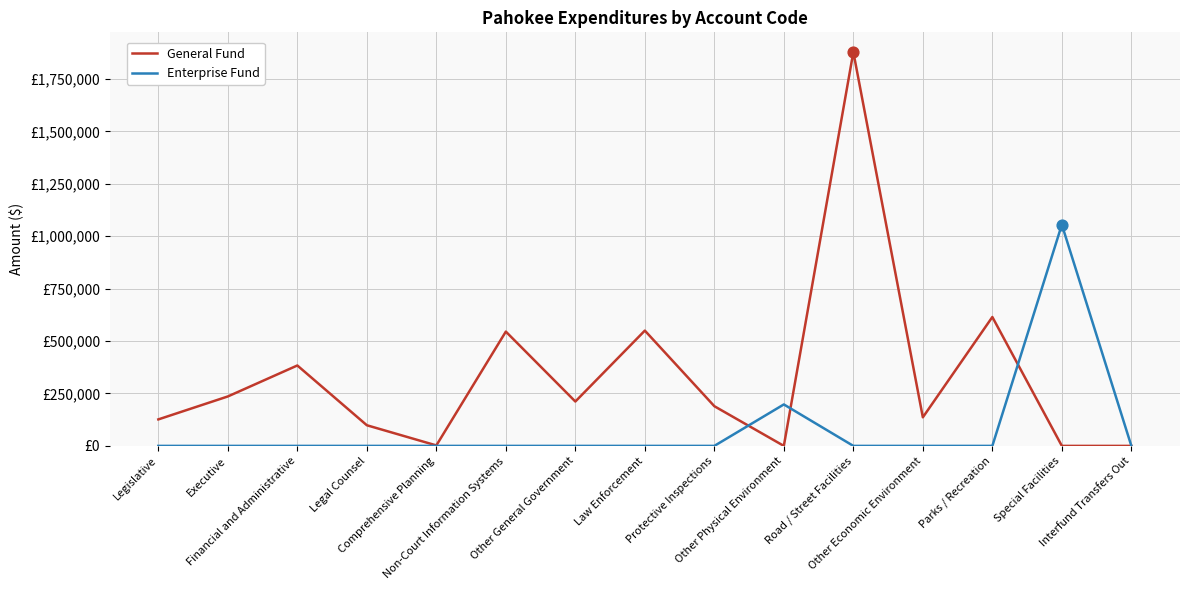

At which category is the sum across all series the highest?

Road / Street Facilities